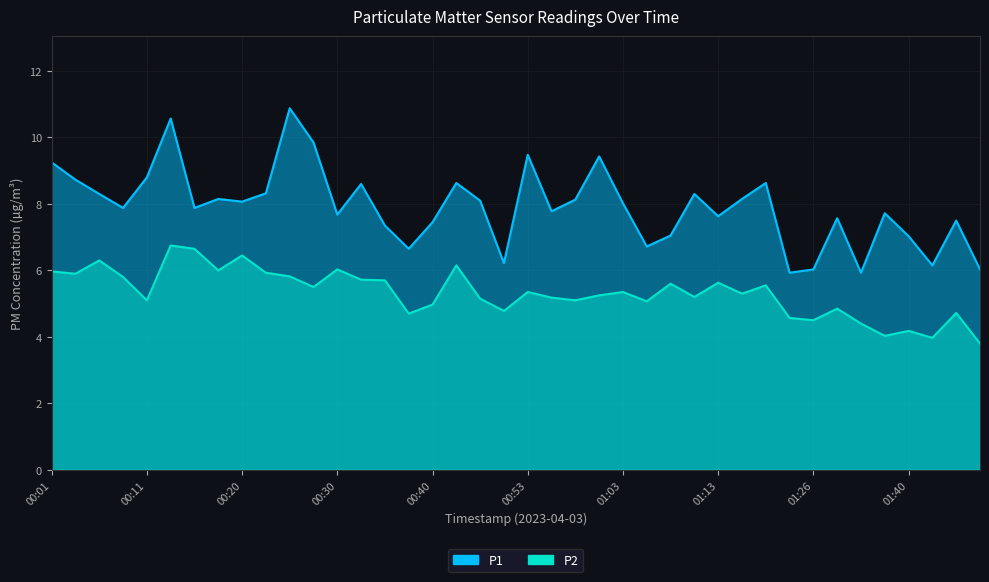

The P1 series shows 6.7 at 01:05. True or false?

True